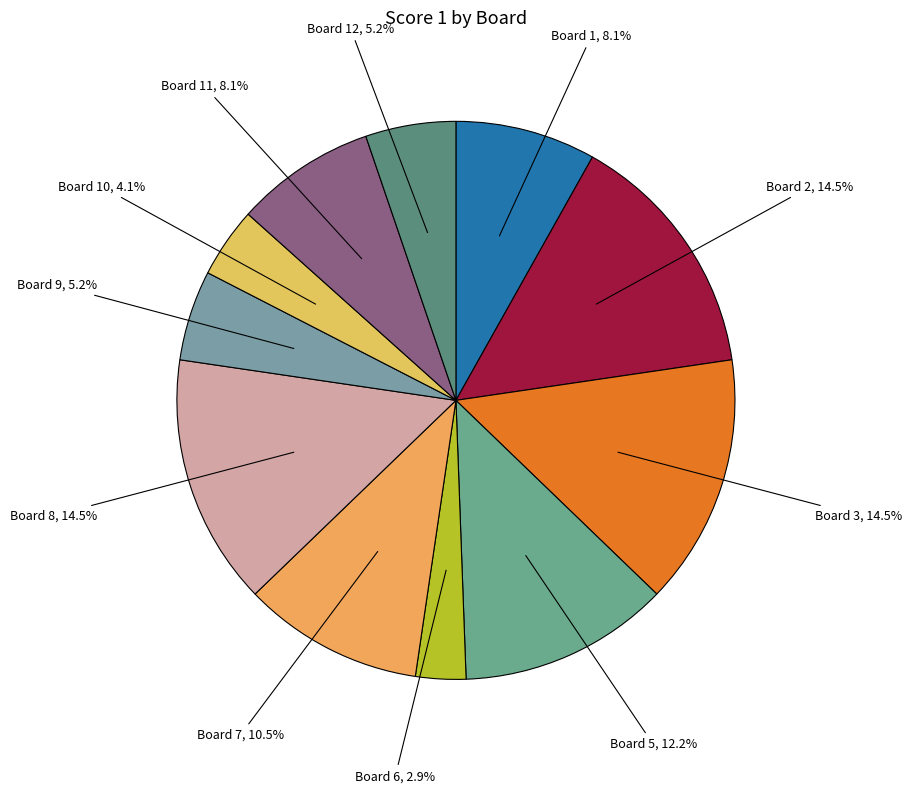

To the nearest percent, what is the average slice percentage?

9%